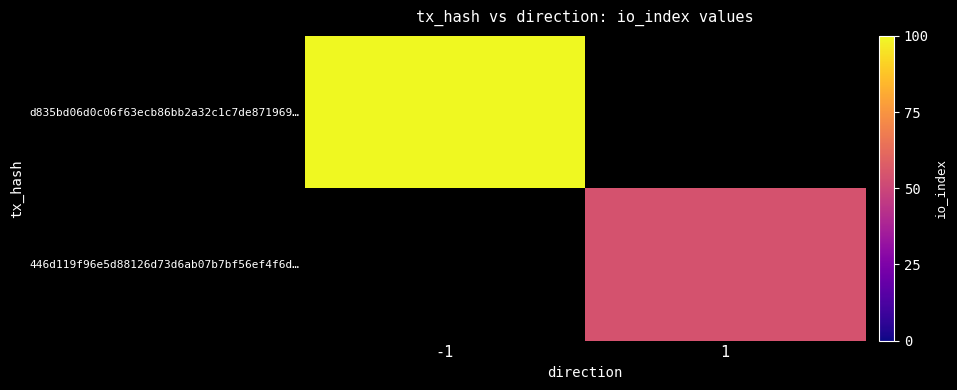

Reading right to left, extract all data points from this chart.

d835bd06d0c06f63ecb86bb2a32c1c7de871969…: 1=0	-1=100
446d119f96e5d88126d73d6ab07b7bf56ef4f6d…: 1=54	-1=0